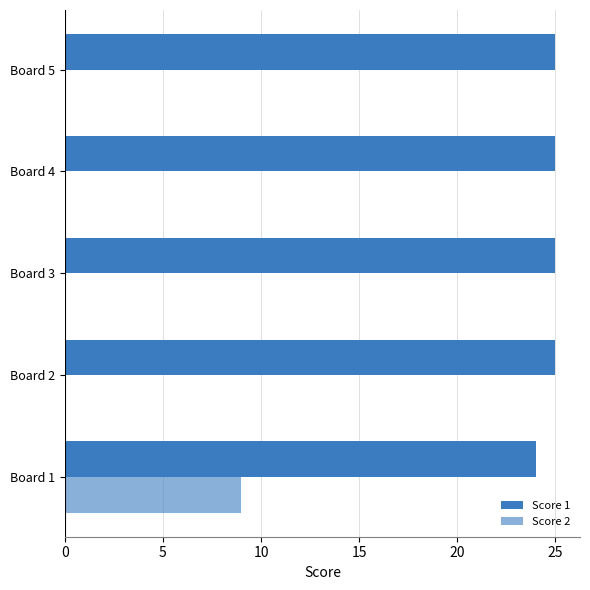

How many series are shown in this chart?

2